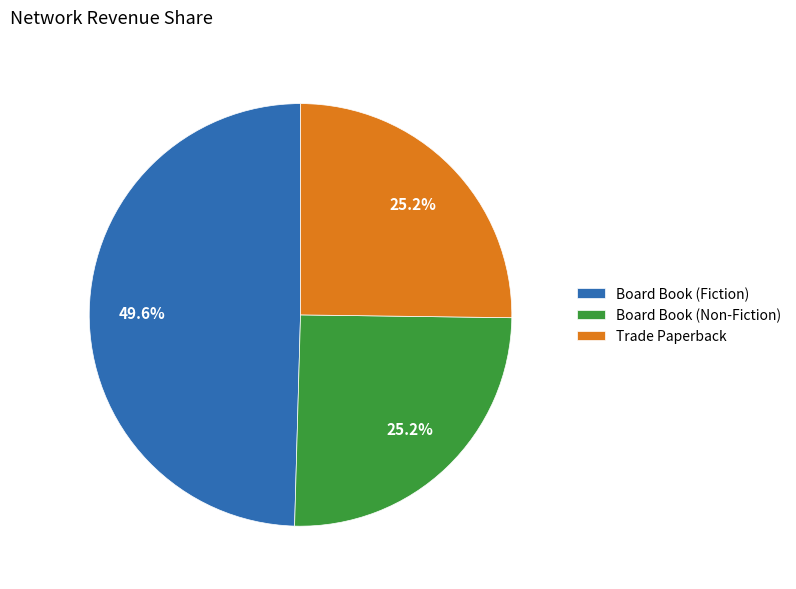

What is the largest slice in the pie chart?

Board Book (Fiction)